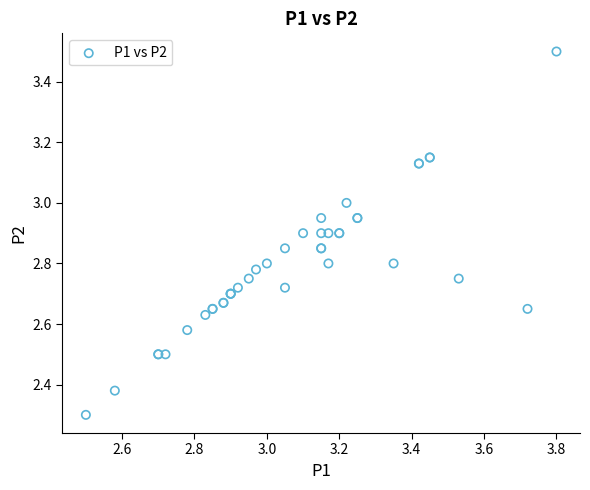

What Y value in the scatter plot is closest to 2?

2.3